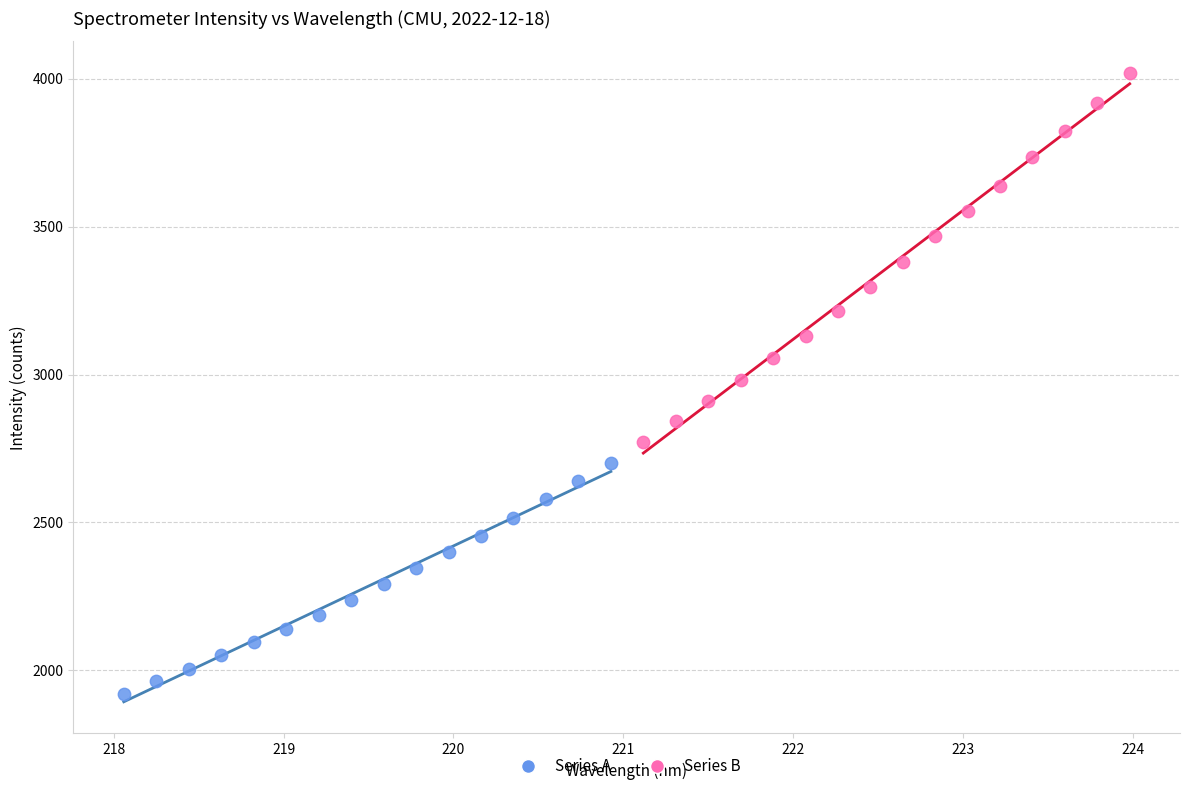

Which series contains the lowest Y value?

Series A